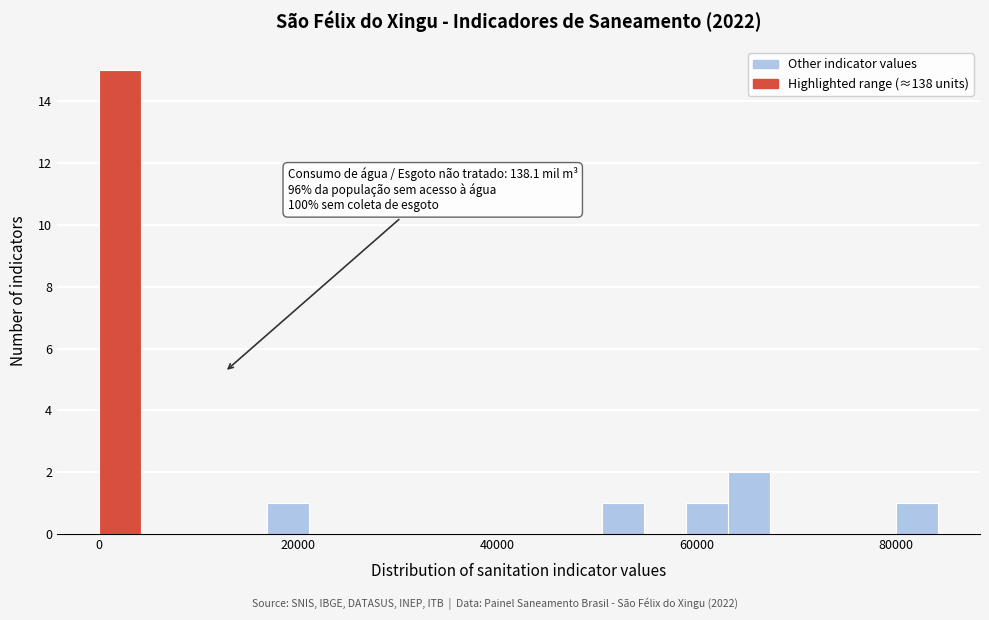

Read against the x-axis, roughly where is the centre of the tallest bar?

2000